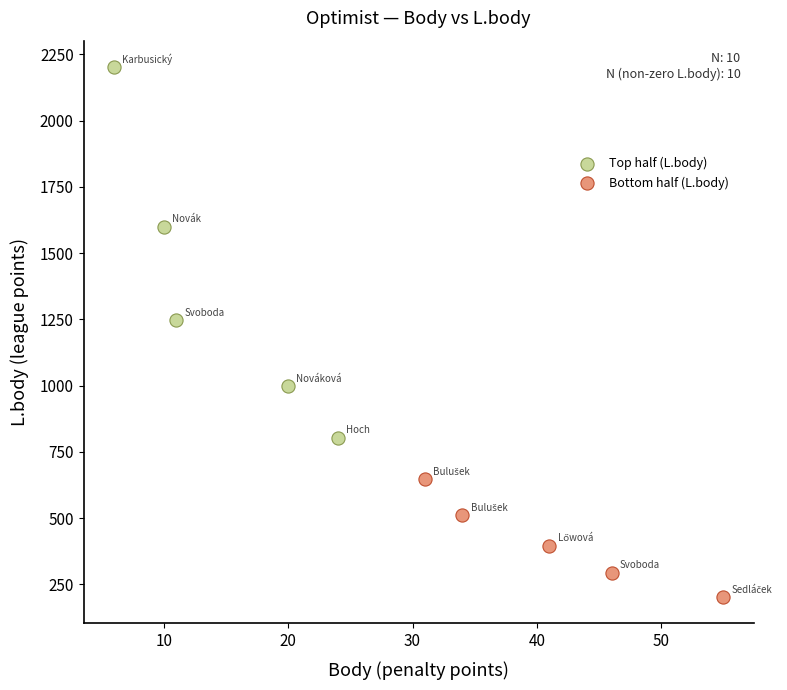

Which series reaches the maximum Y coordinate?

Top half (L.body)